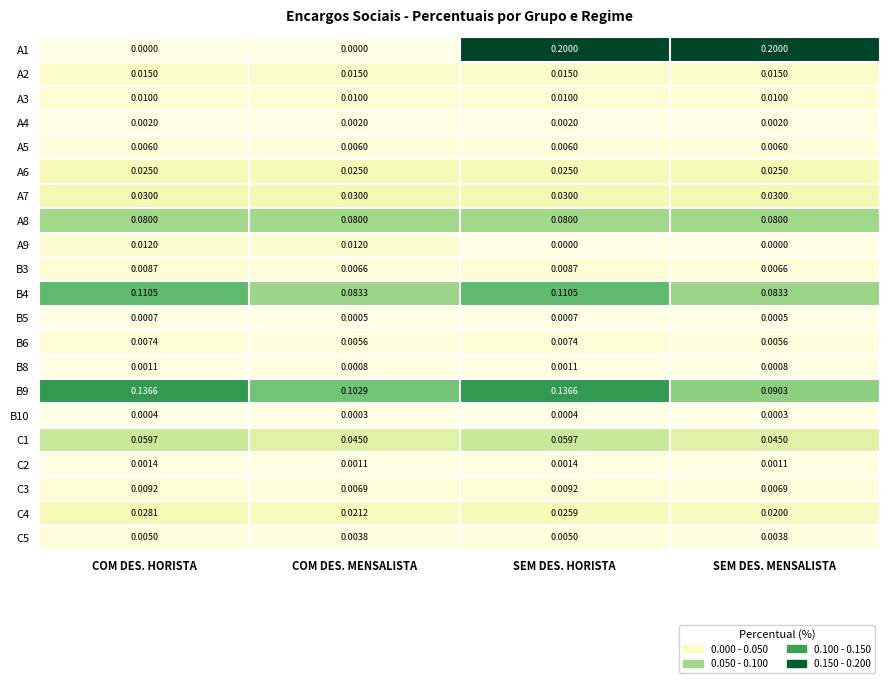

What is the difference between the highest and lowest values at SEM DES. MENSALISTA?

0.2